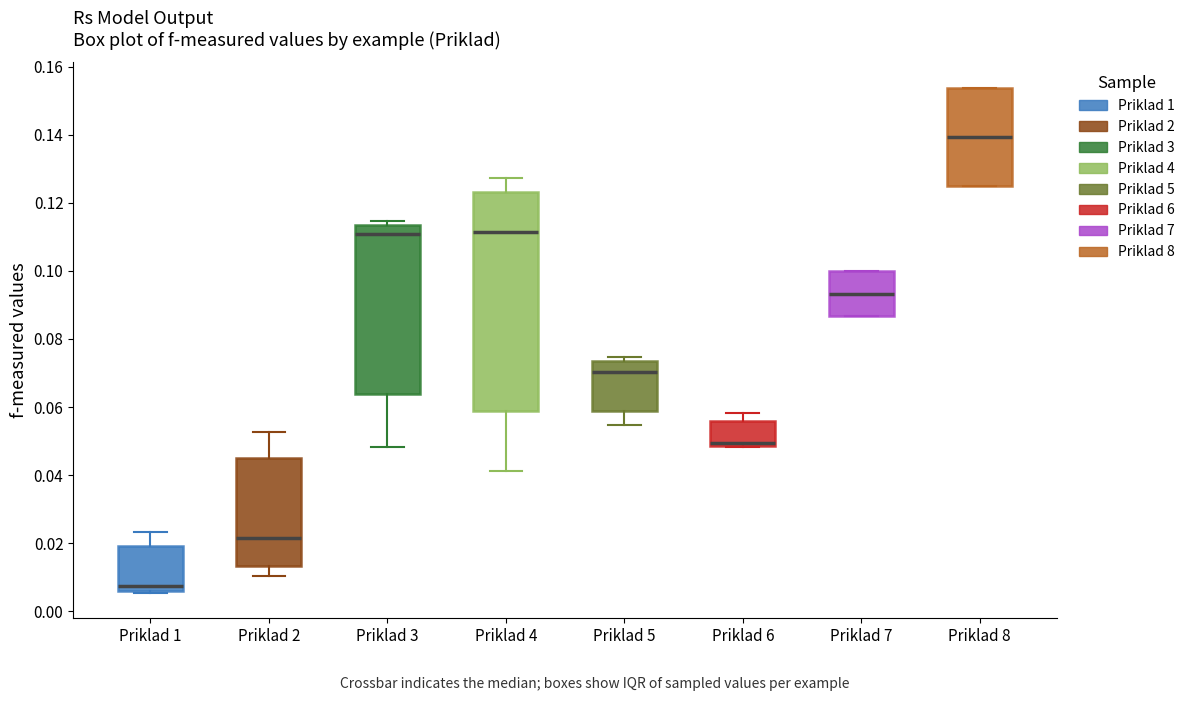

Which box has the highest median line?

Priklad 8